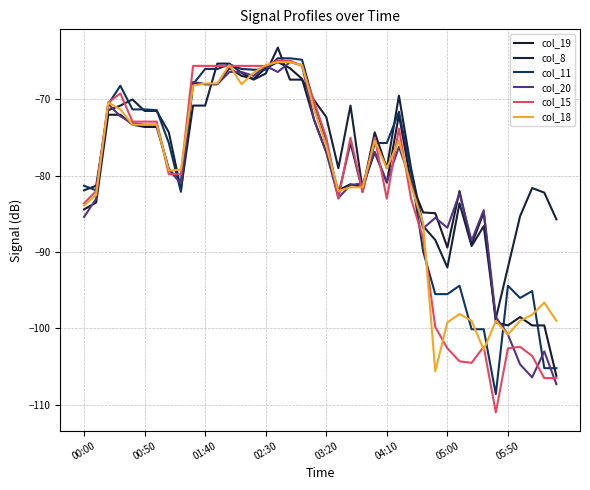

Does the chart display data point markers on the line(s)?

No